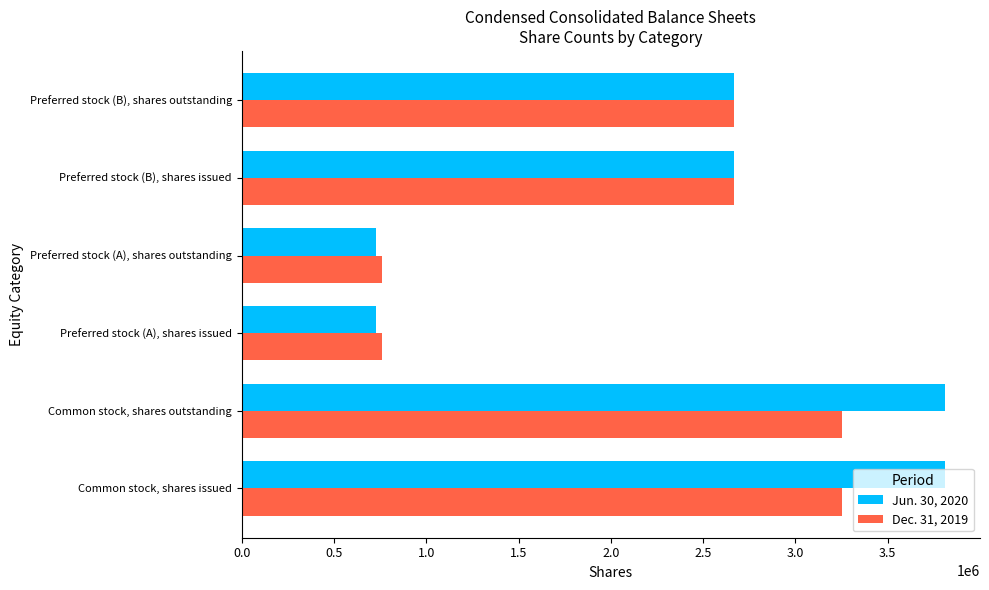

Which series has the widest spread of values?

Jun. 30, 2020